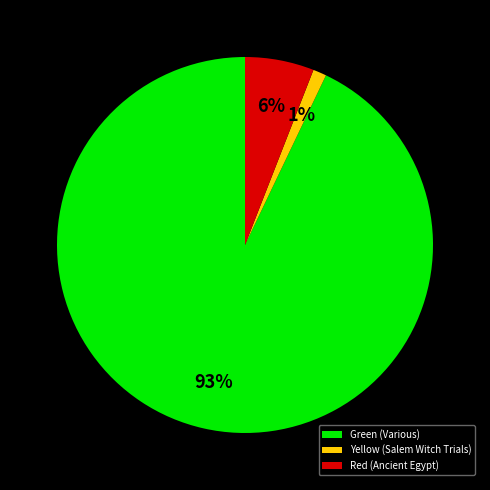

Rank the categories by value from lowest to highest.

Yellow (Salem Witch Trials), Red (Ancient Egypt), Green (Various)